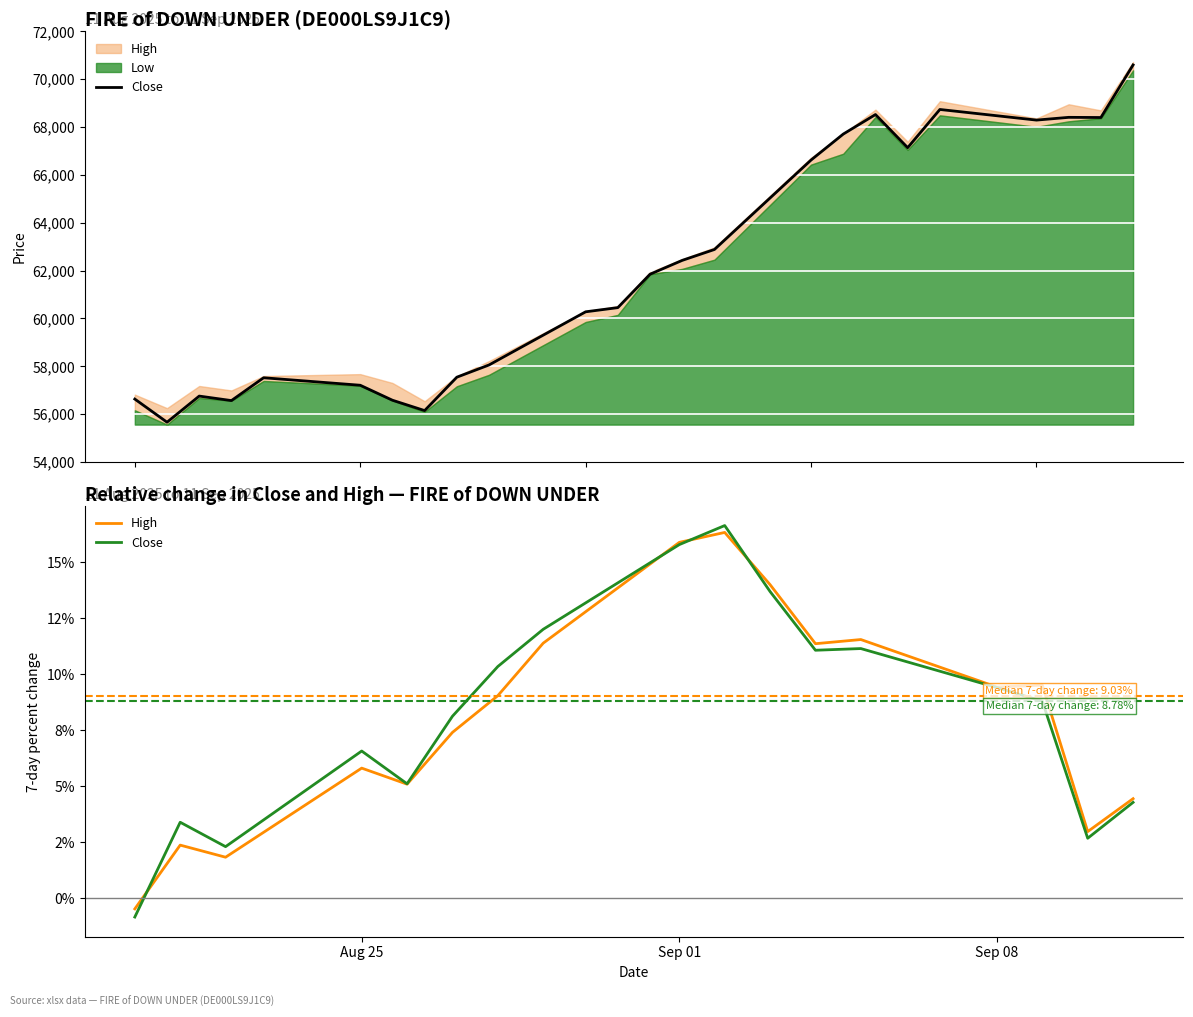

How many interior local peaks does the High series have?

5